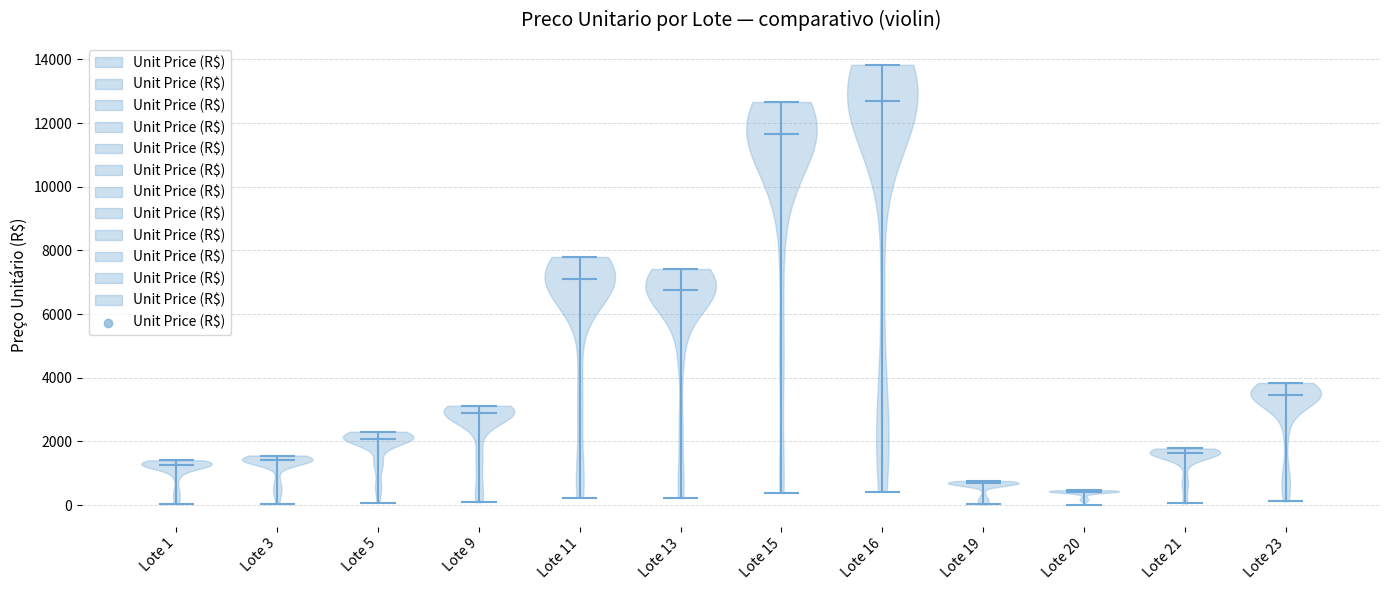

Where does the median line of the violin for Lote 20 sit on the y-axis? The values are not printed on the chart, so give them approximately, as read against the axis.

400